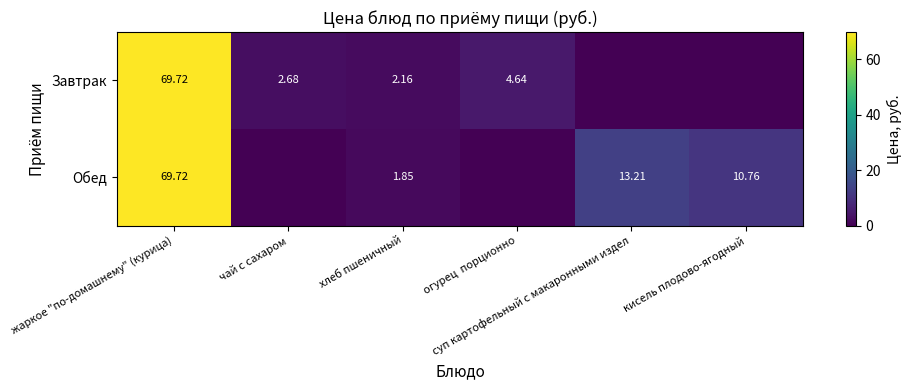

The value of Обед at хлеб пшеничный is 3.3. True or false?

False